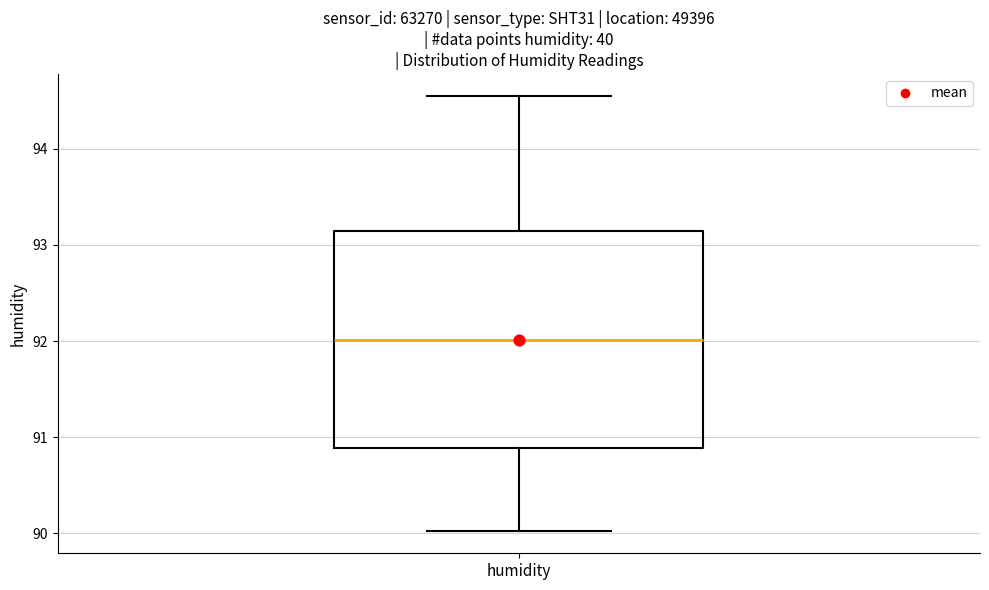

Transcribe this box plot: give where the median line is, the range the box spans, and where the two whiskers end, as read against the y-axis. The values are not printed on the chart, so give them approximately, as read against the axis.

median 92.0, box 90.9 to 93.1, whiskers 90.0 to 94.6